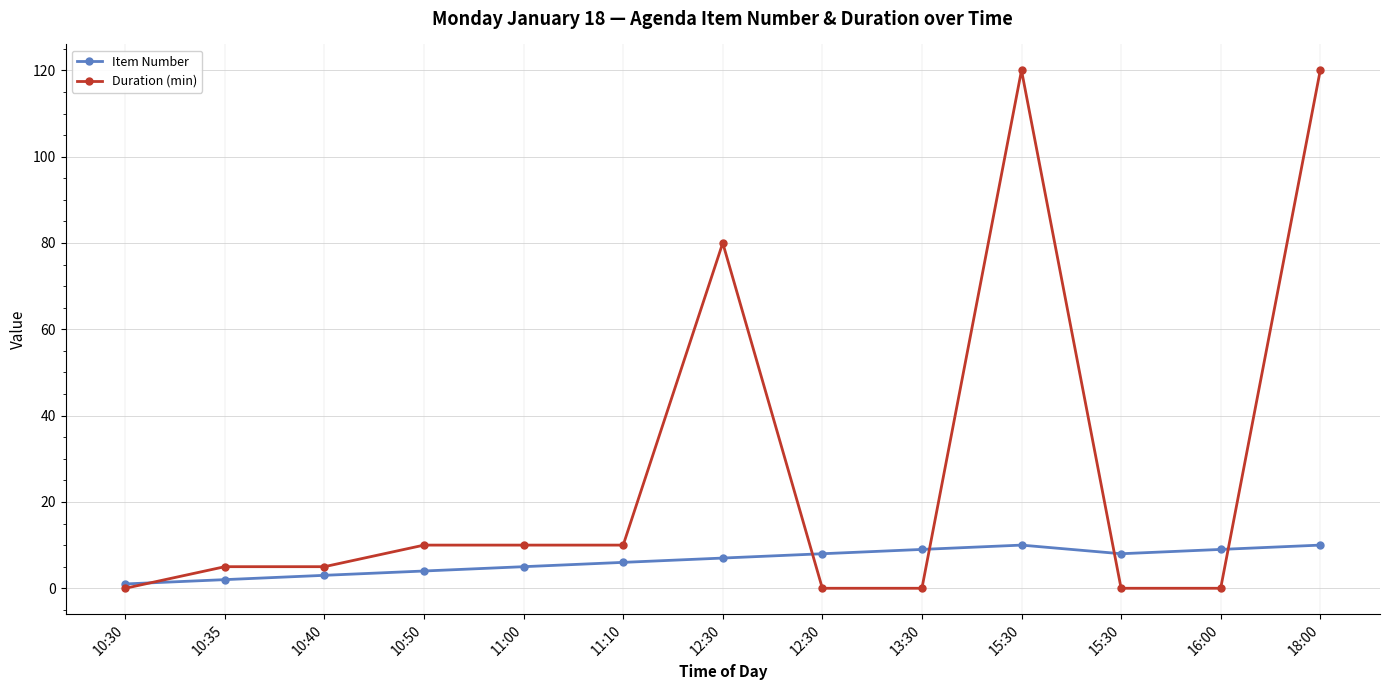

Does the chart have visible grid lines?

Yes